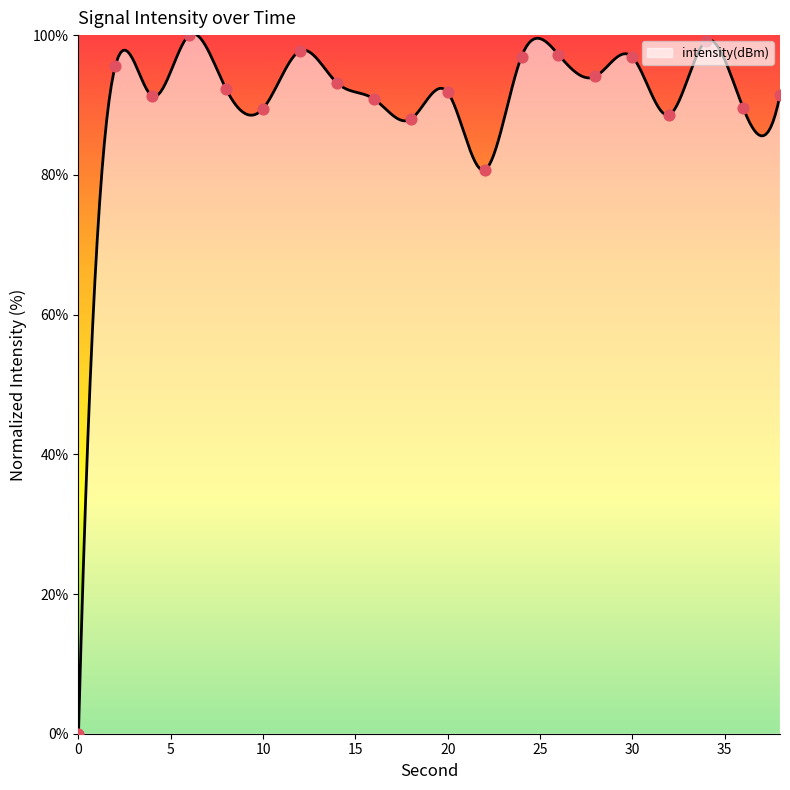

Between 16 and 0, which is larger?

16